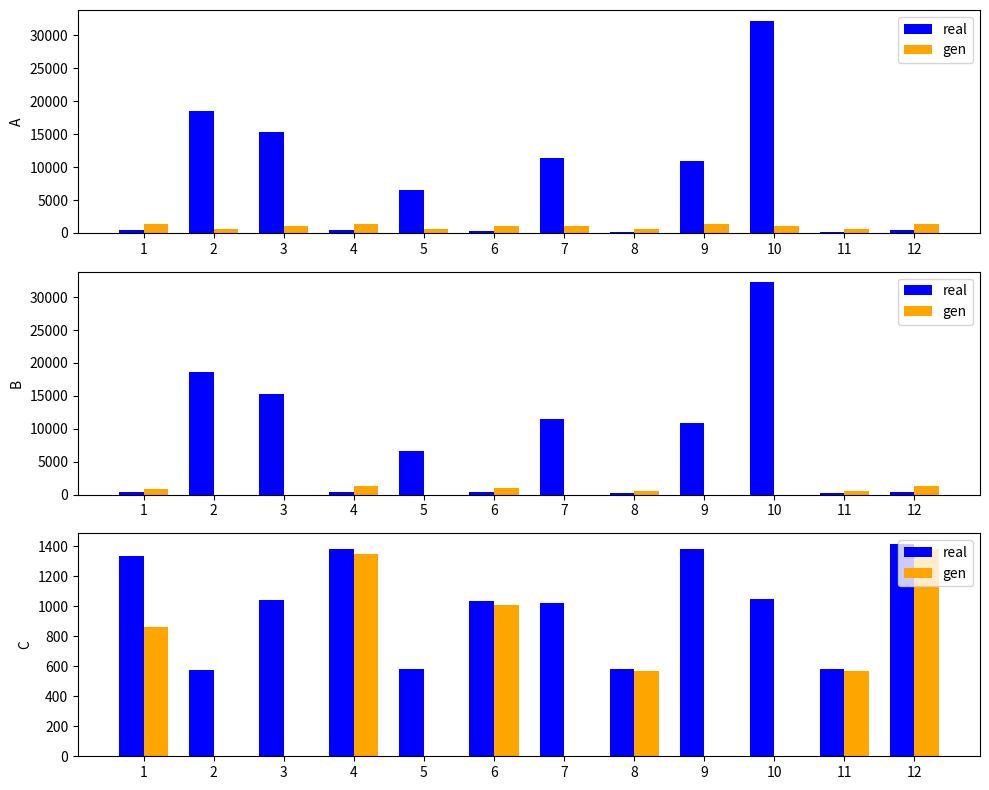

Which series has the largest range (max minus min)?

gen